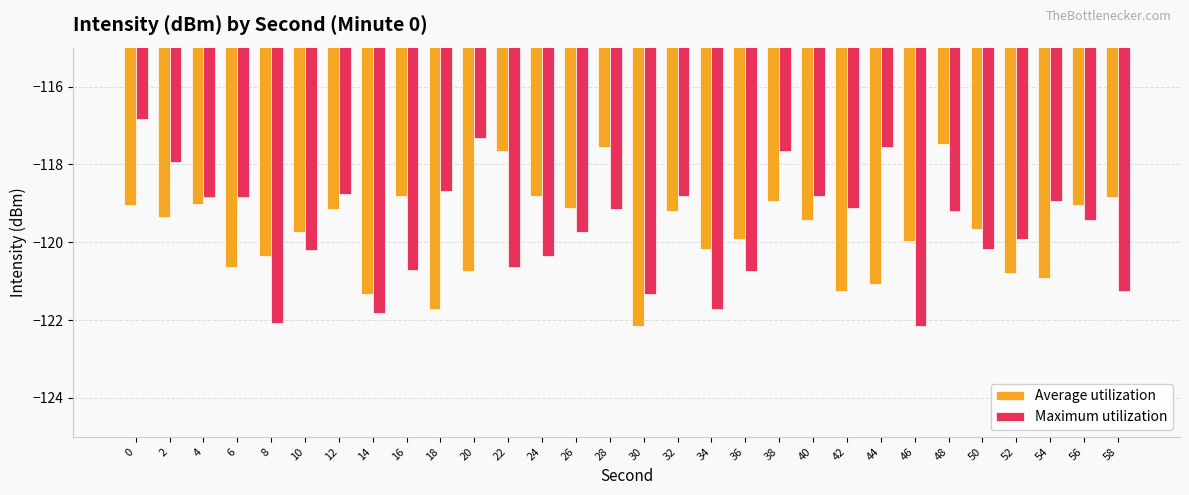

What is the value of the Average utilization bar at the 24th from the left?

-120.0